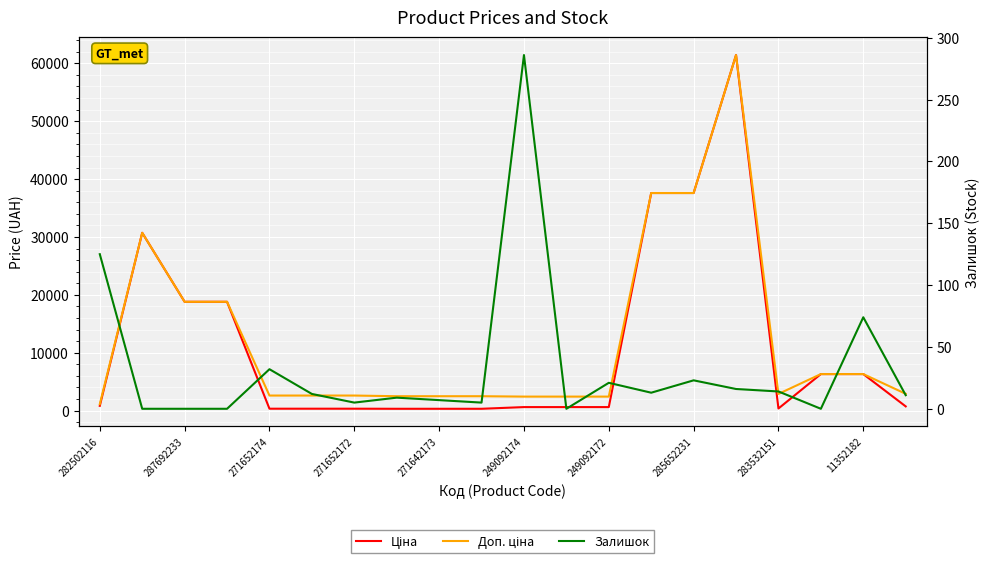

True or false: Залишок has a value of 6.8 at 271652172.

False